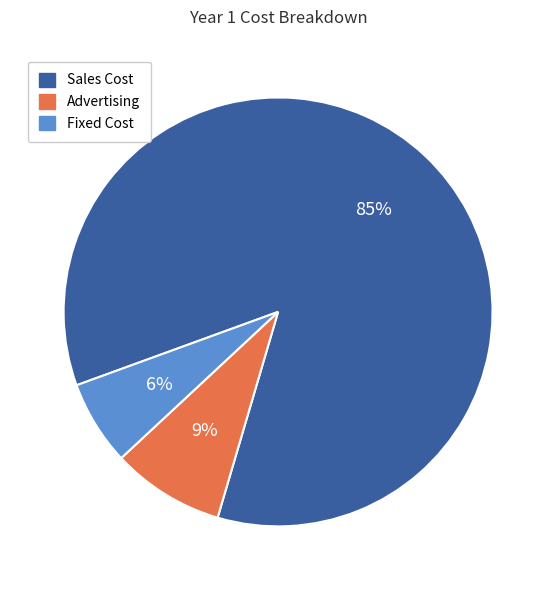

What is the largest slice in the pie chart?

Sales Cost